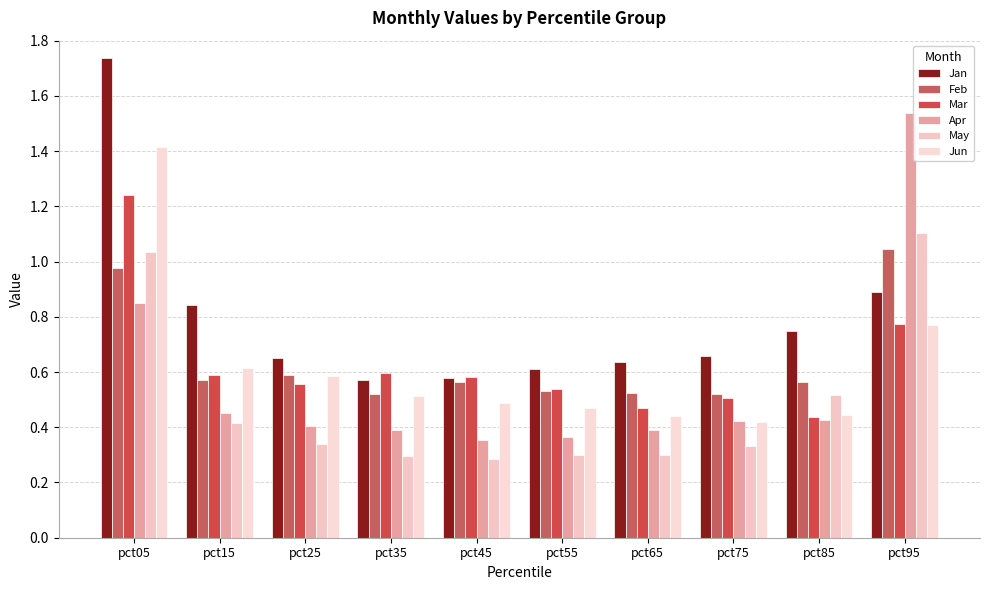

Count the number of categories in the chart.

10